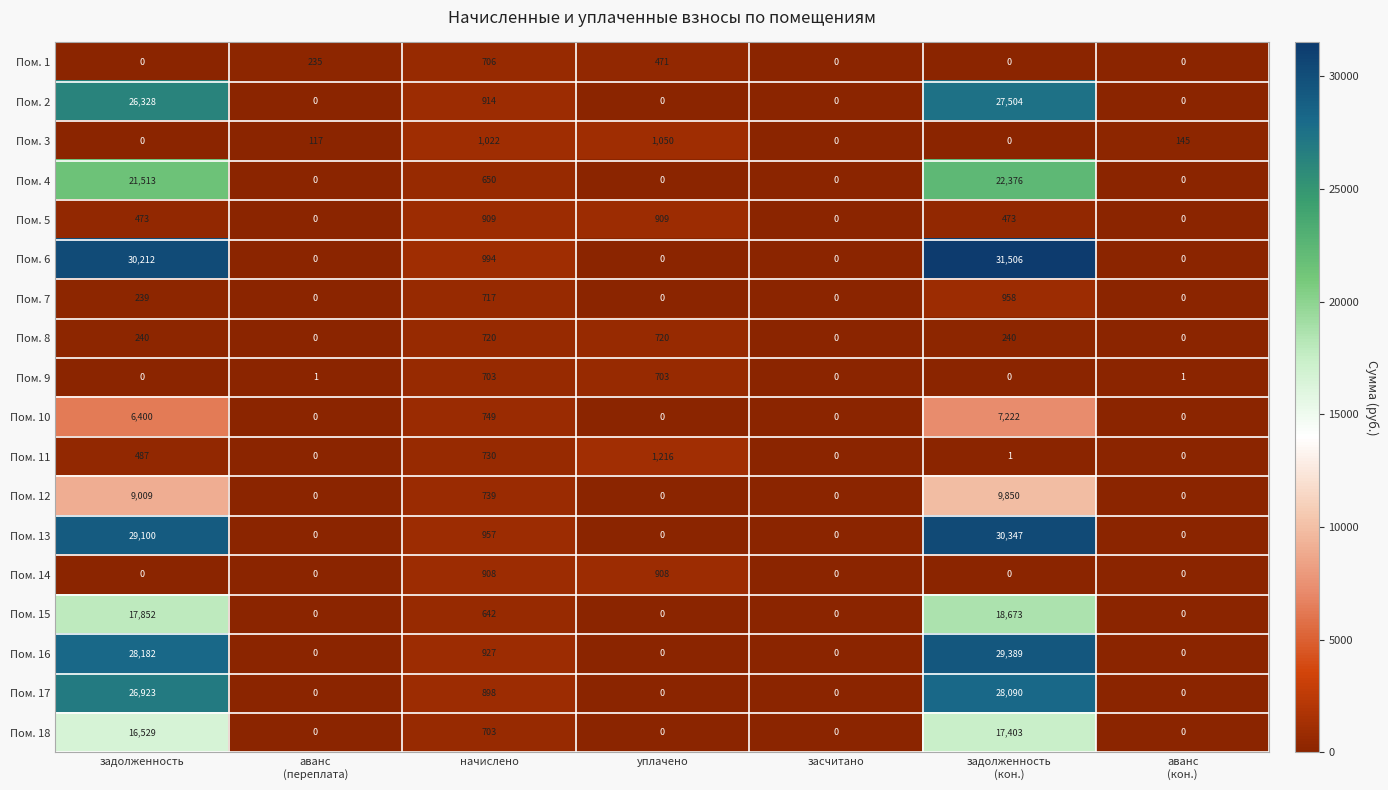

Which label corresponds to the largest value in the chart?

задолженность
(кон.)